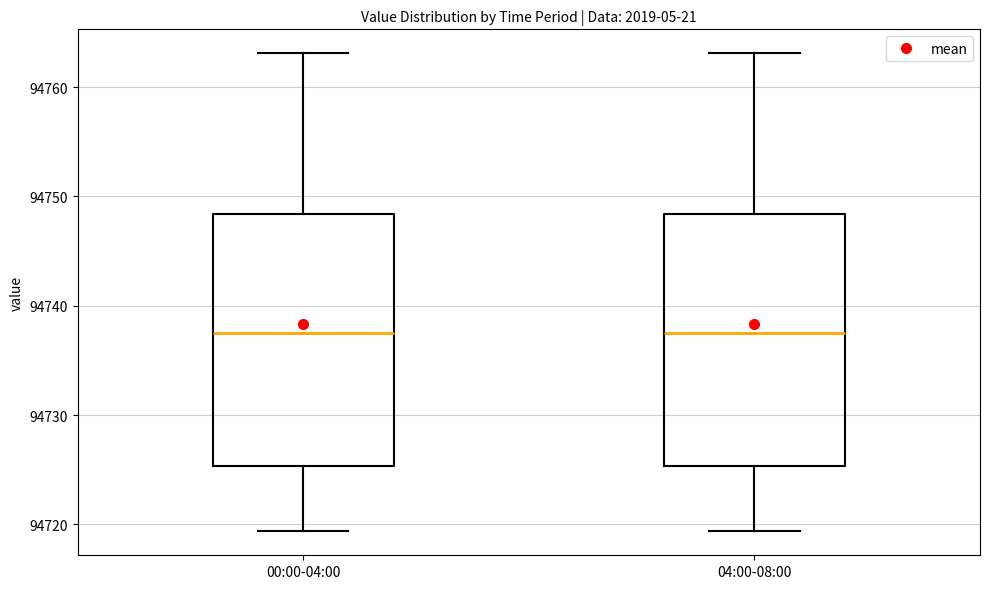

Where is the lower edge of the box for 00:00-04:00 on the y-axis? The values are not printed on the chart, so give them approximately, as read against the axis.

94725